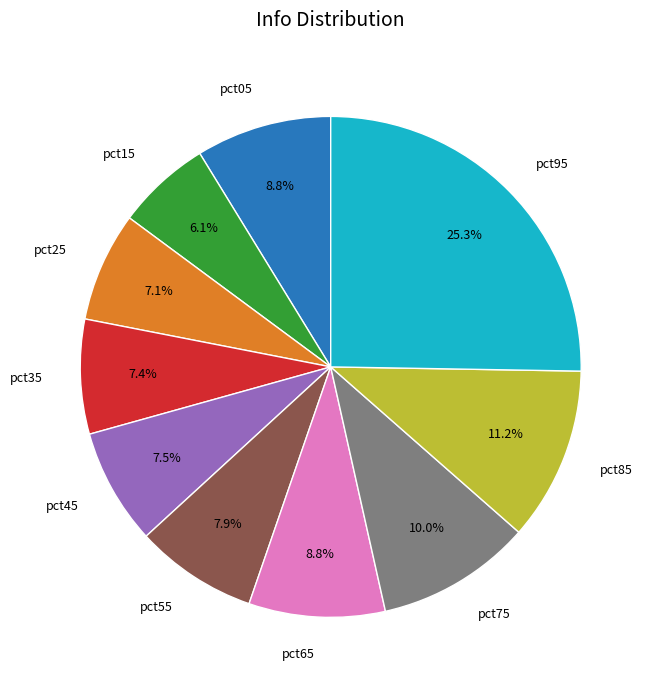

Combined, do pct95 and pct75 account for over 50%?

No